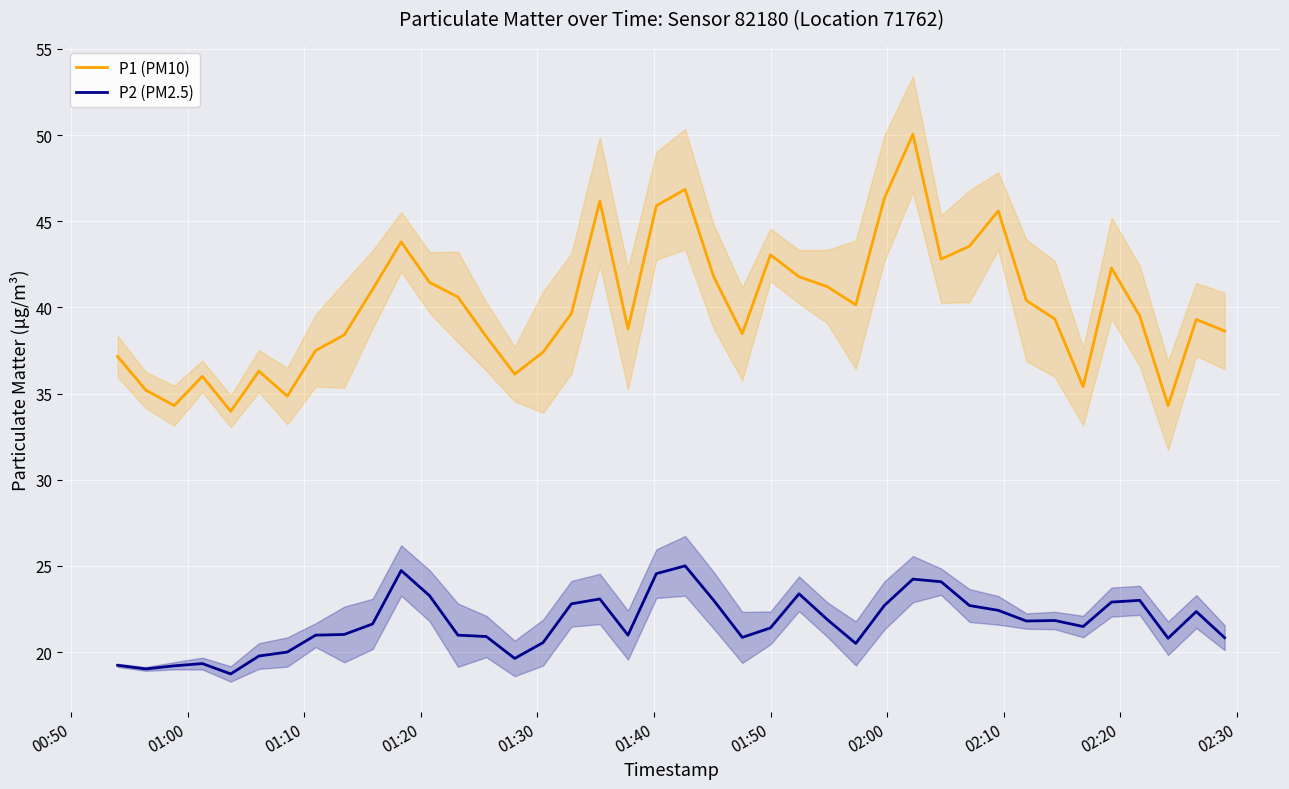

What is the value of the P1 (PM10) point at the 7th from the left?

34.9